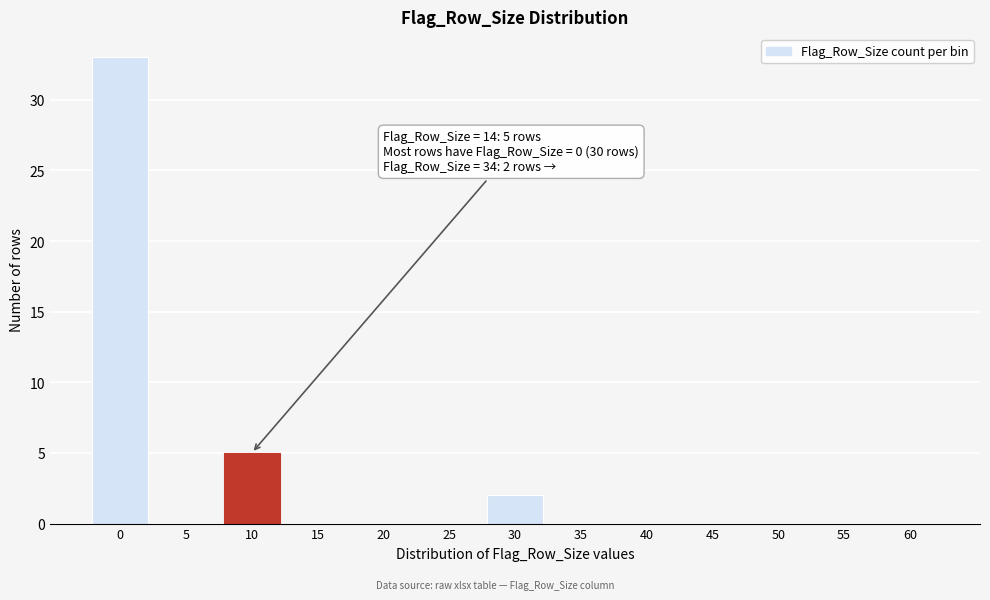

Reading left to right, extract all data points from this chart.

0=33	5=0	10=5	15=0	20=0	25=0	30=2	35=0	40=0	45=0	50=0	55=0	60=0